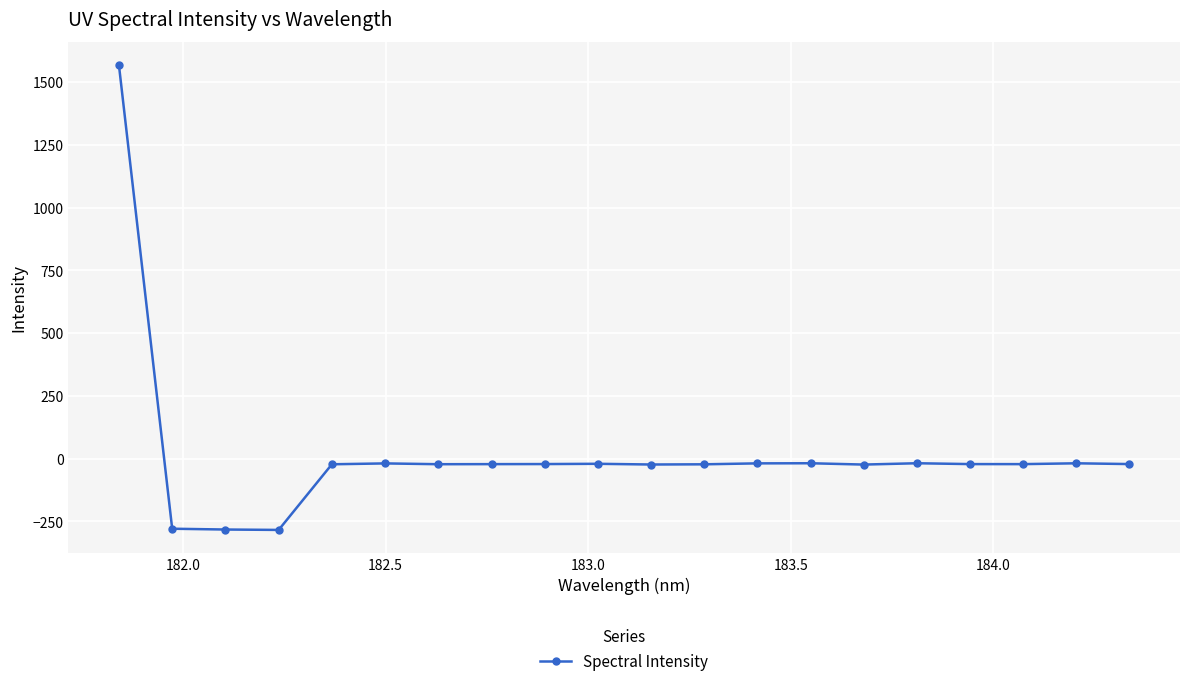

Does the chart have visible grid lines?

Yes